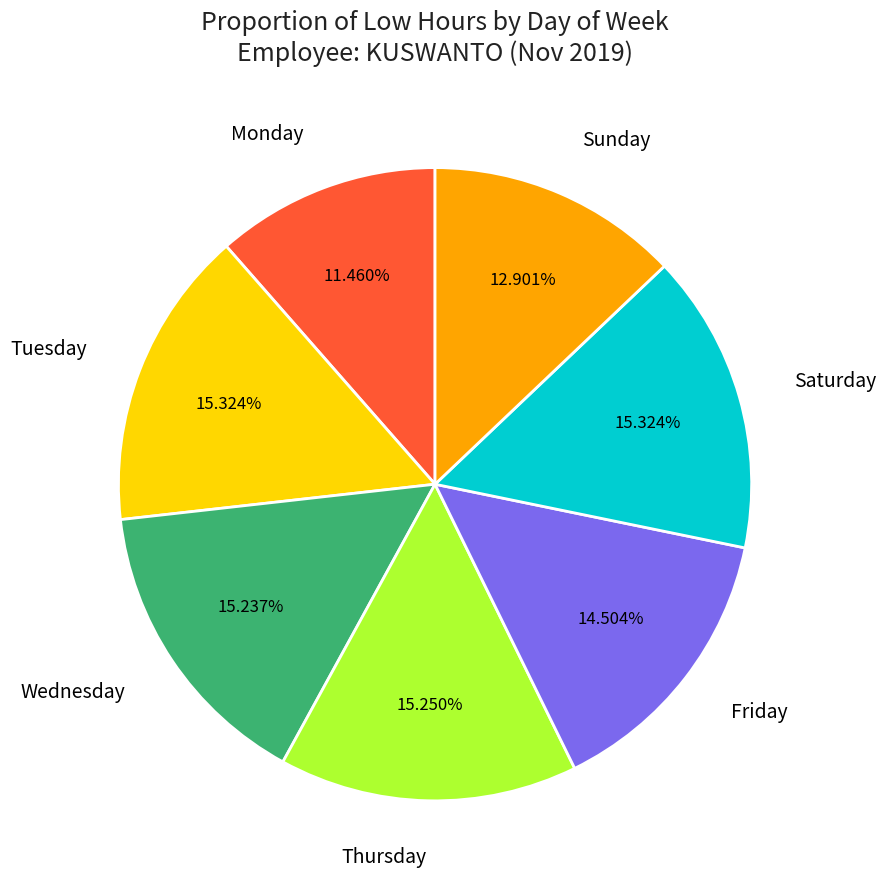

Do Monday and Saturday together represent more than half of the pie?

No